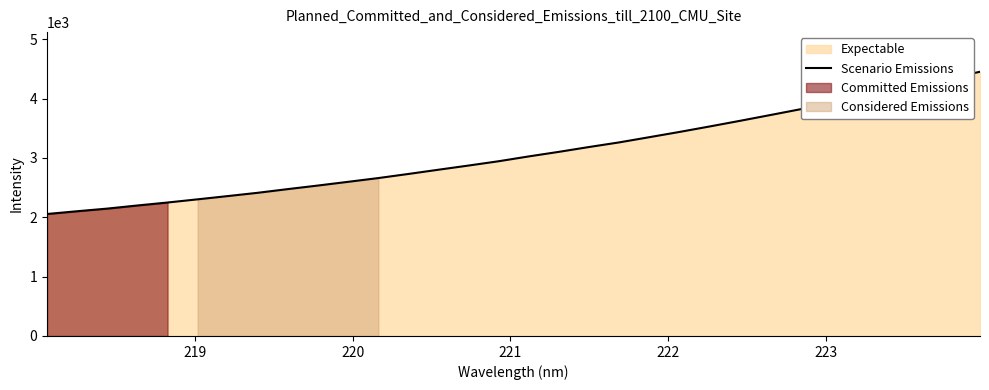

What is the highest value of the Scenario Emissions series?

4453.4